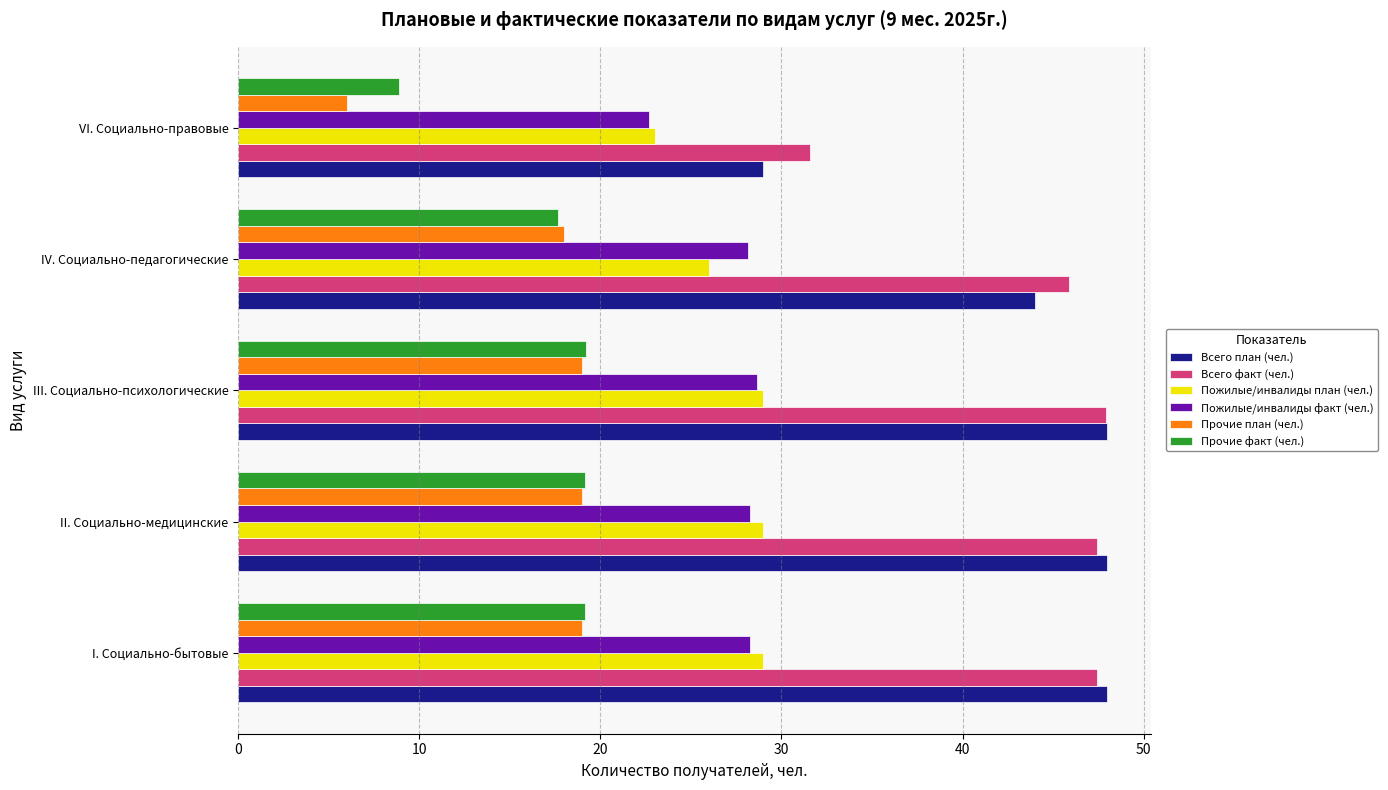

What is the sum of the Пожилые/инвалиды план (чел.) values at VI. Социально-правовые and III. Социально-психологические?

52.0